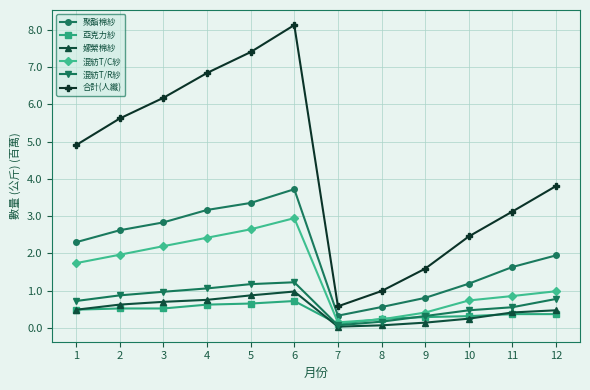

True or false: 聚酯棉紗 and 合計(人纖) intersect in this chart.

False